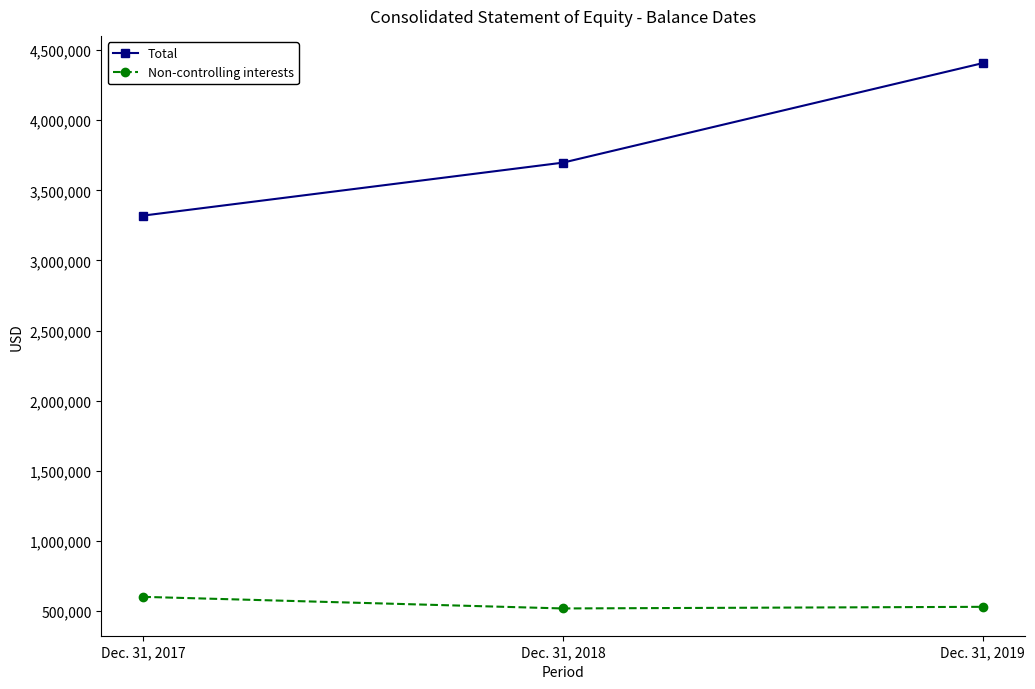

List the labels in order of Non-controlling interests value, smallest first.

Dec. 31, 2018, Dec. 31, 2019, Dec. 31, 2017